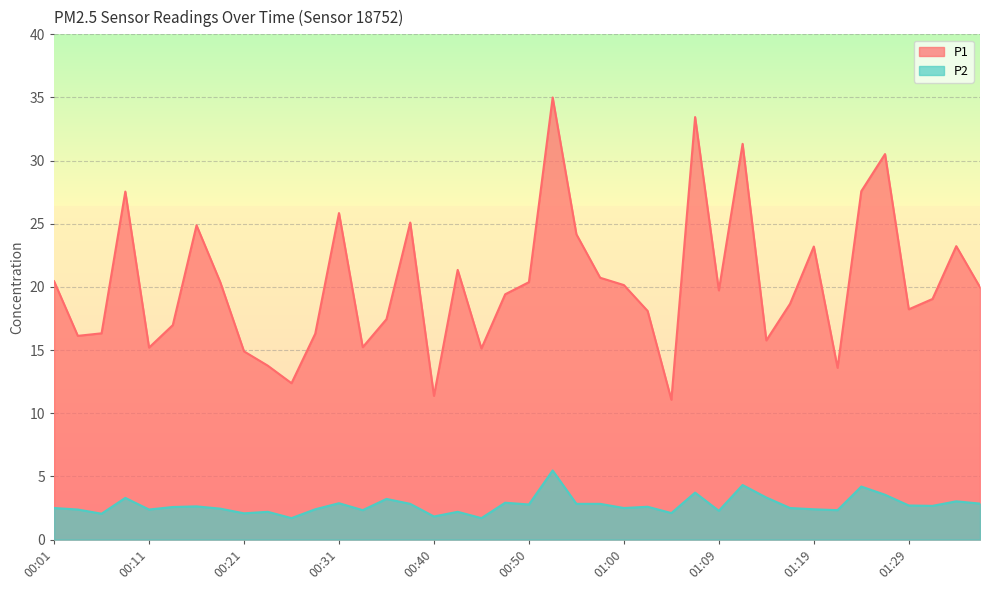

What is the sum of all P1 values?

810.1